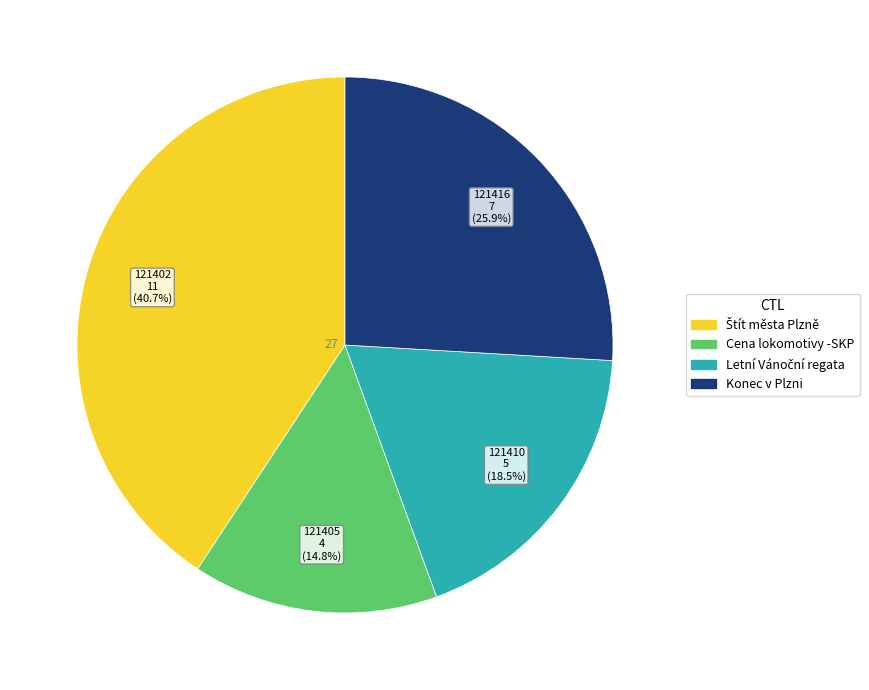

Is there any slice that represents more than half of the pie?

No